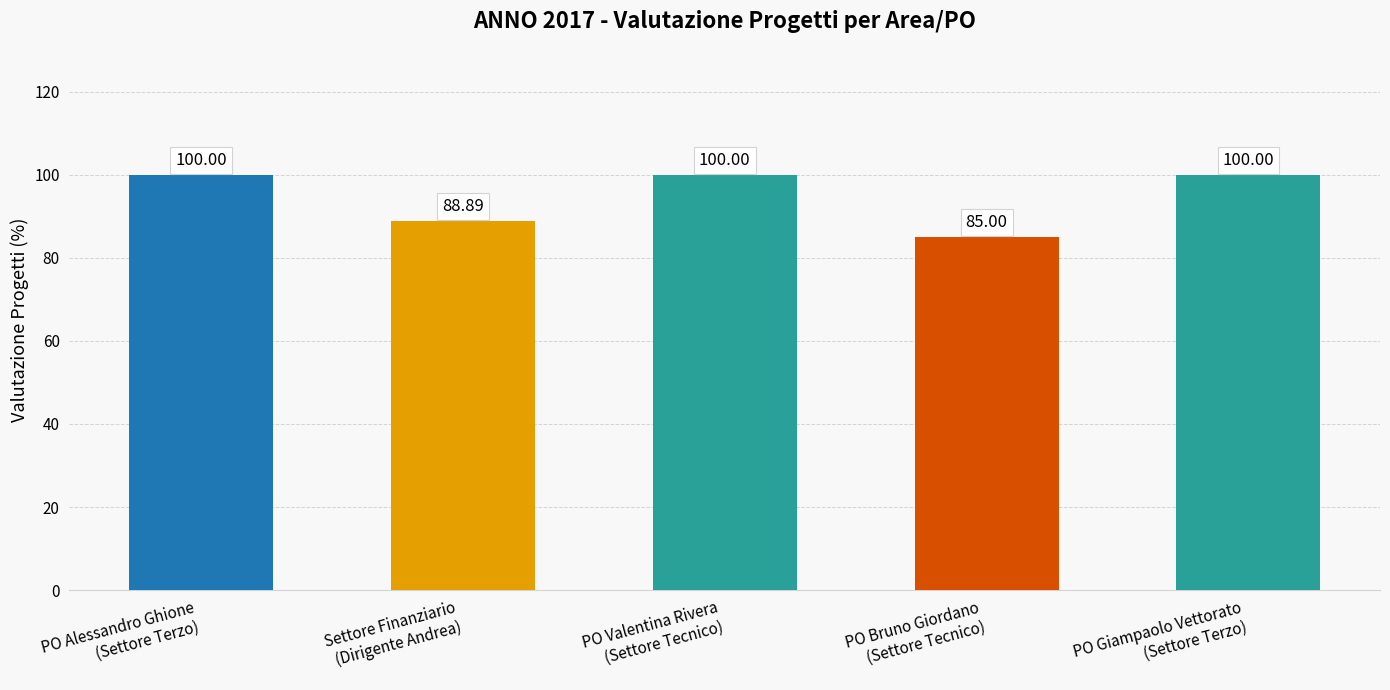

Reading left to right, extract all data points from this chart.

PO Alessandro Ghione
(Settore Terzo)=100.0	Settore Finanziario
(Dirigente Andrea)=88.9	PO Valentina Rivera
(Settore Tecnico)=100.0	PO Bruno Giordano
(Settore Tecnico)=85.0	PO Giampaolo Vettorato
(Settore Terzo)=100.0